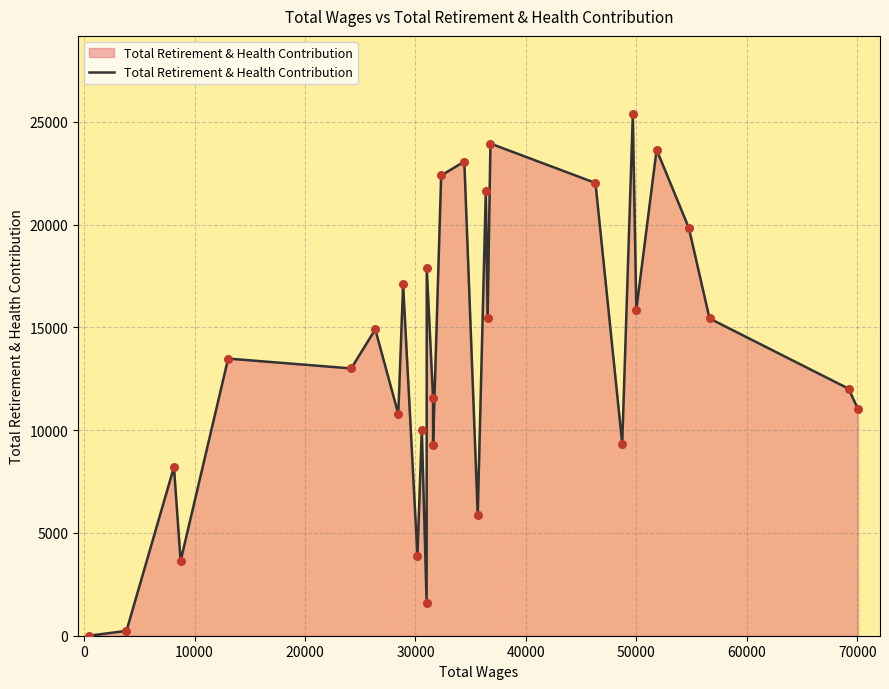

What is the difference between the maximum and minimum values?

25380